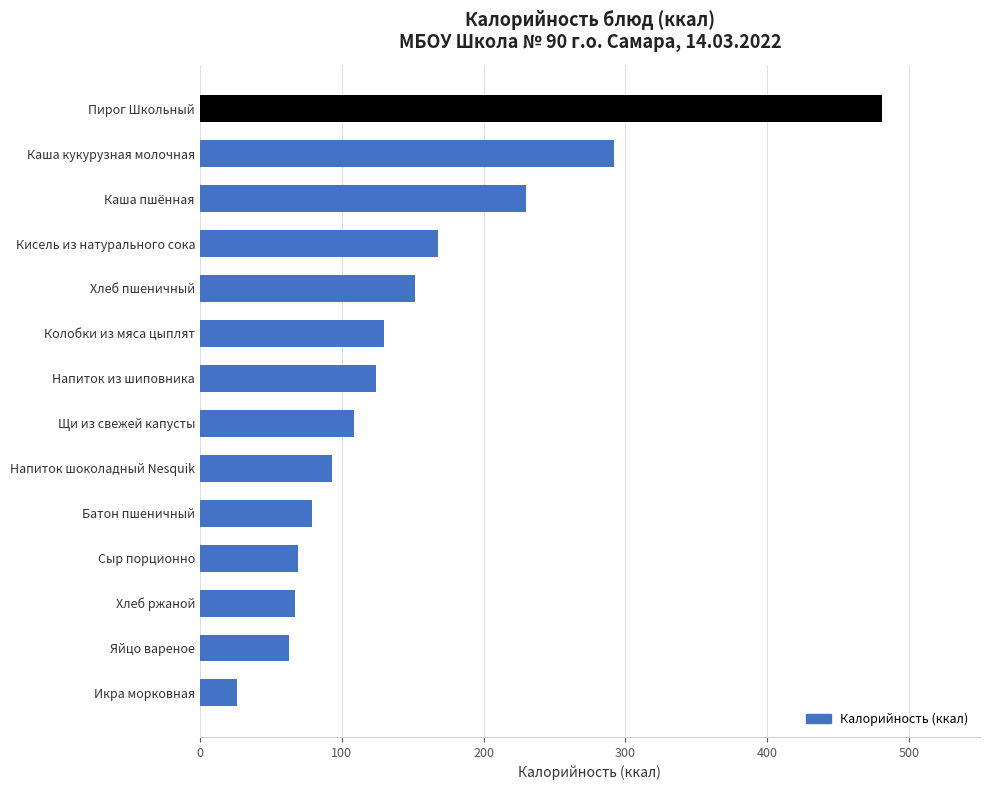

What is the difference between the maximum and minimum values?

455